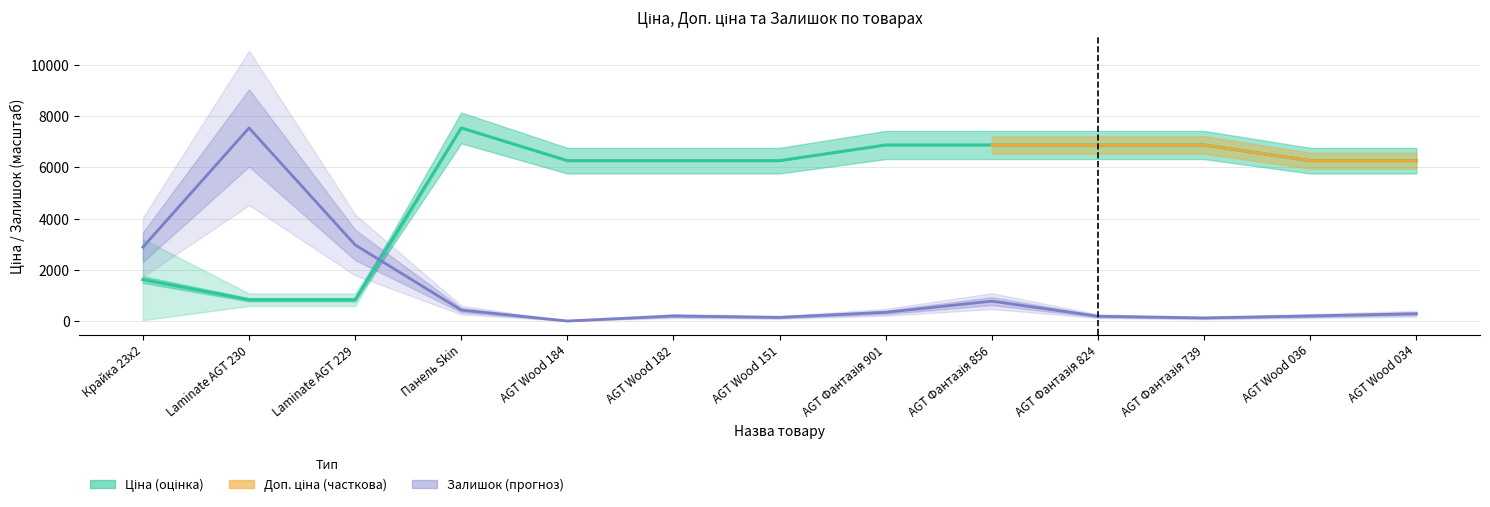

True or false: Ціна (центр) and Залишок (центр) intersect in this chart.

True